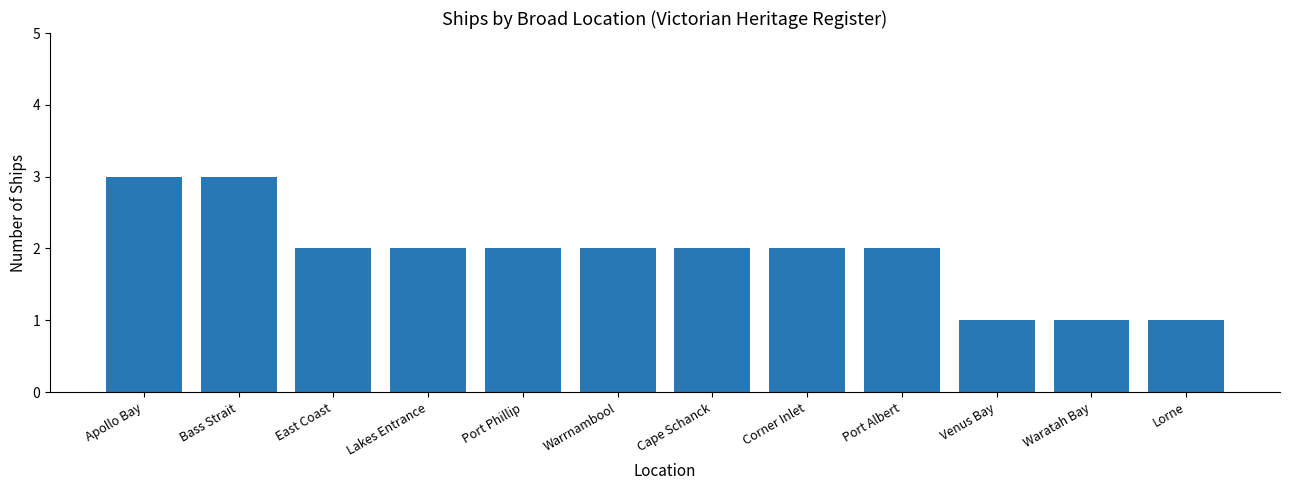

The value at Corner Inlet is 3. True or false?

False